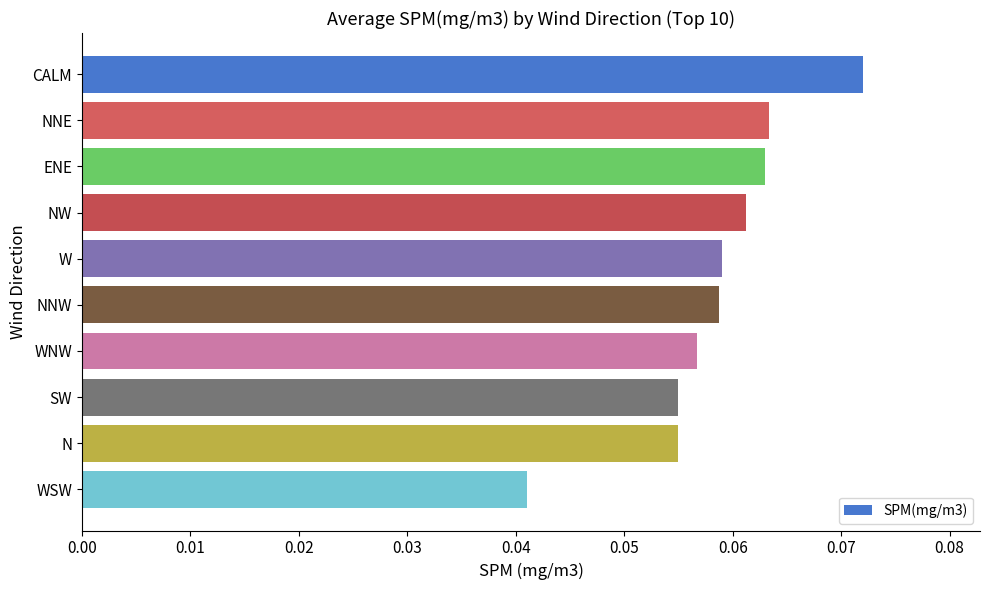

Which has a higher value, CALM or WNW?

CALM